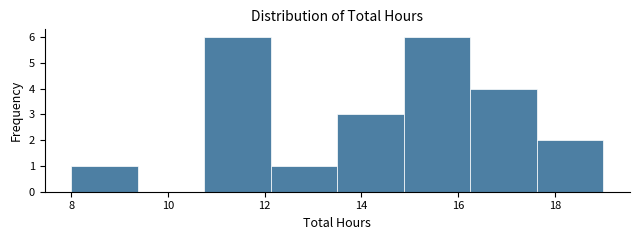

What is the height of the bar covering 17.6 to 19.0 on the x-axis? Neither the bar edges nor the heights are printed on the chart, so give them approximately, as read against the axes.

2